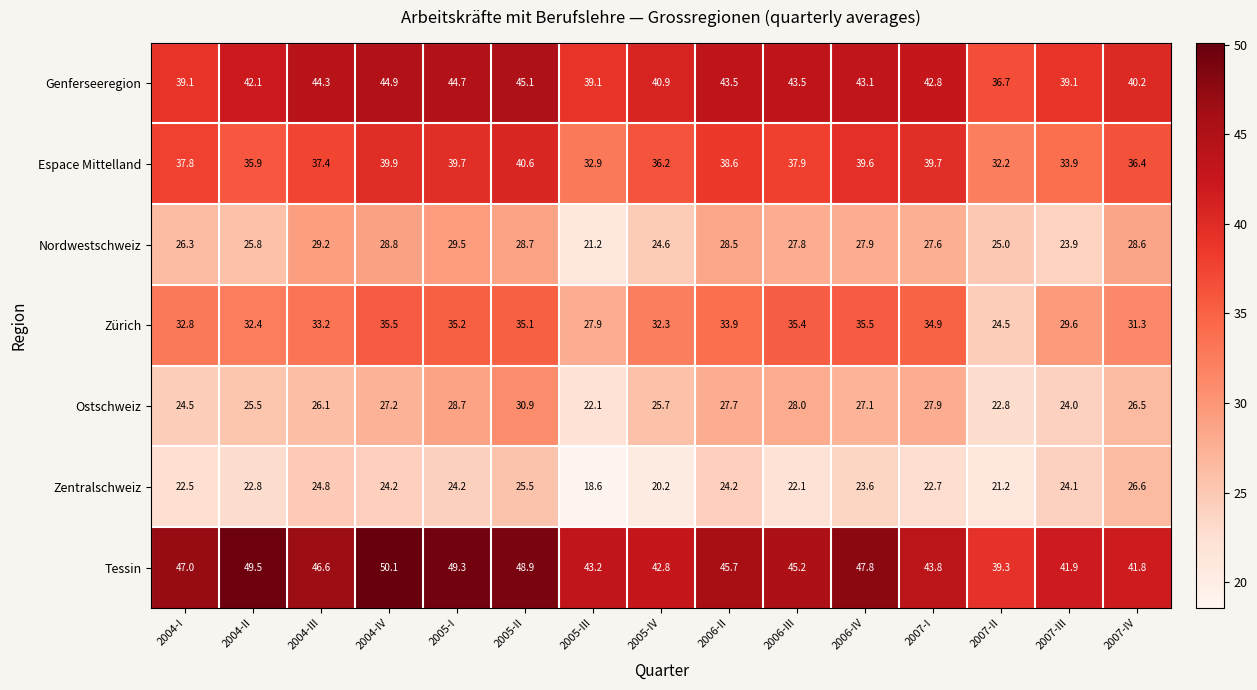

What is the minimum value shown in the chart?

18.6